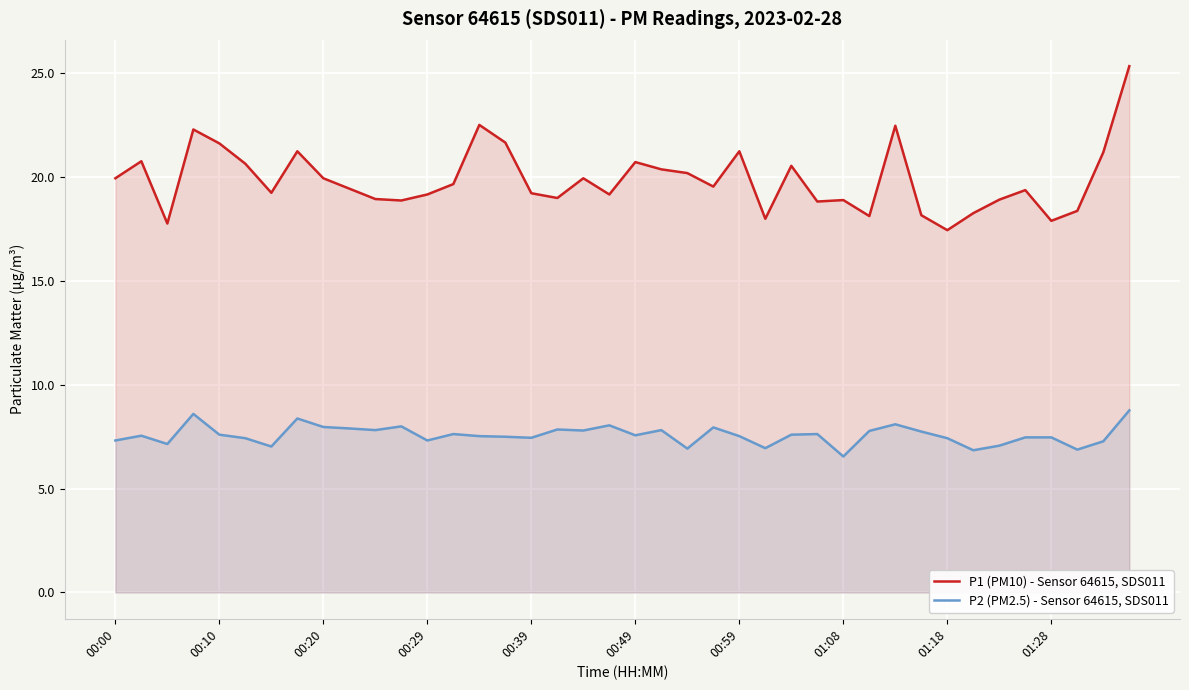

The P1 (PM10) - Sensor 64615, SDS011 series shows 11.2 at 00:39. True or false?

False